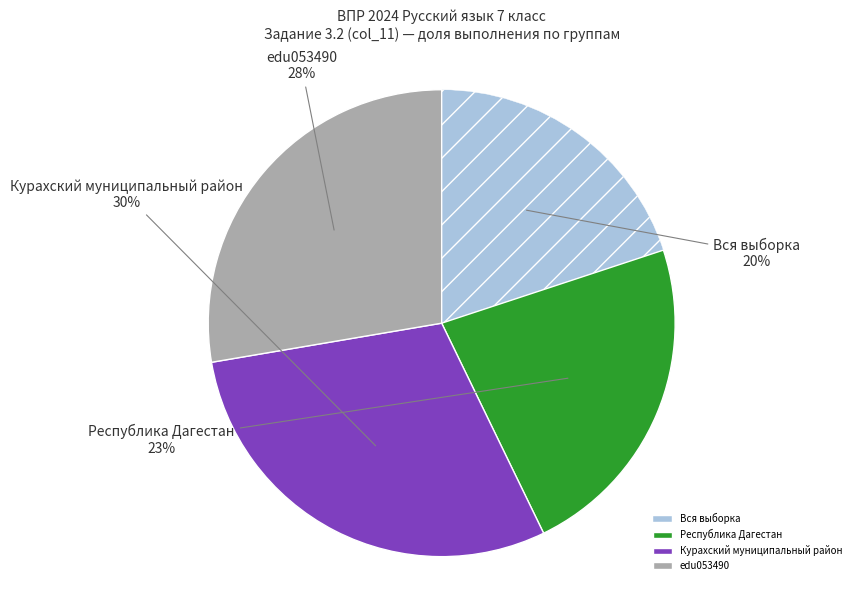

Which has a higher value, Республика Дагестан or Вся выборка?

Республика Дагестан